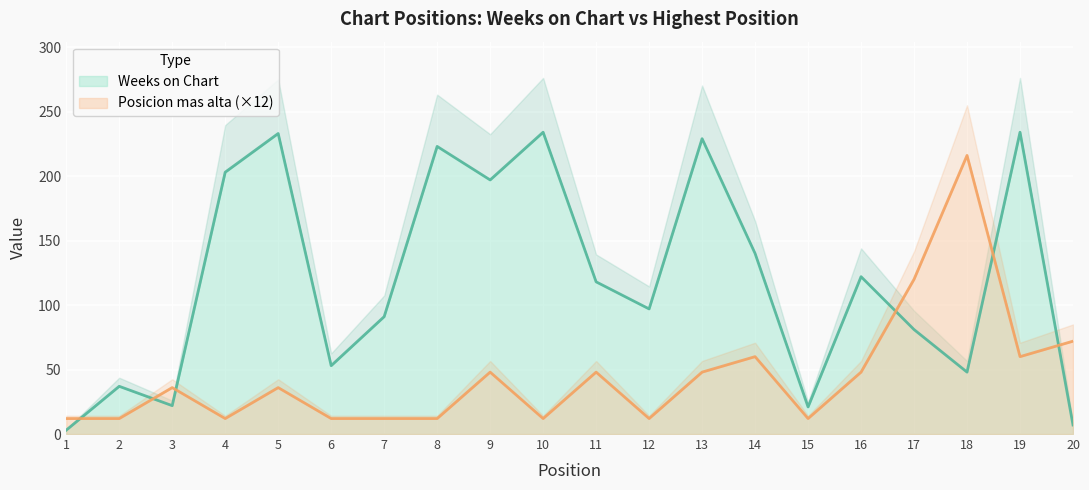

True or false: Posicion mas alta has more than 2 interior local peaks.

True